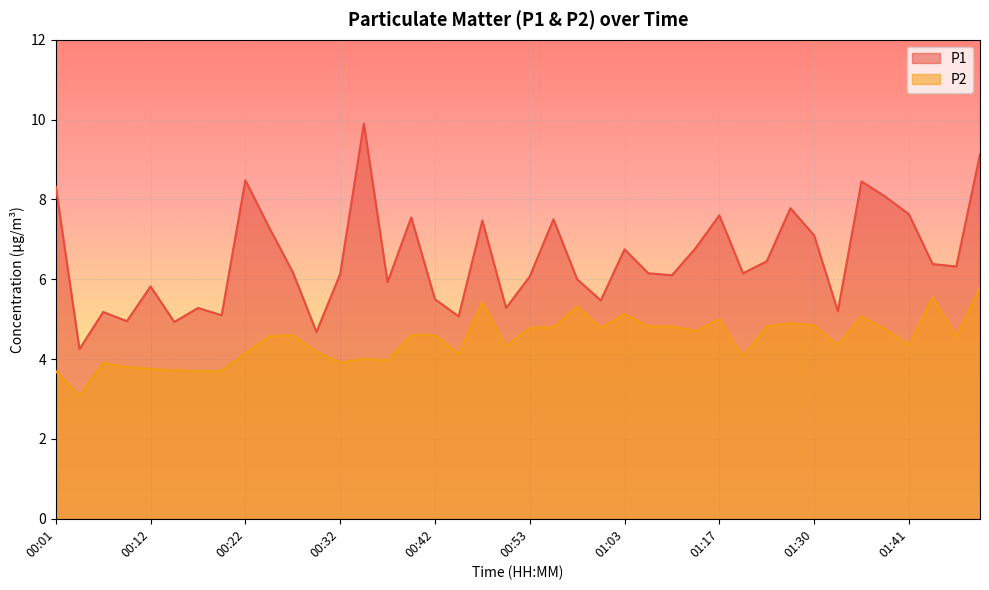

Does the chart display data point markers on the line(s)?

No